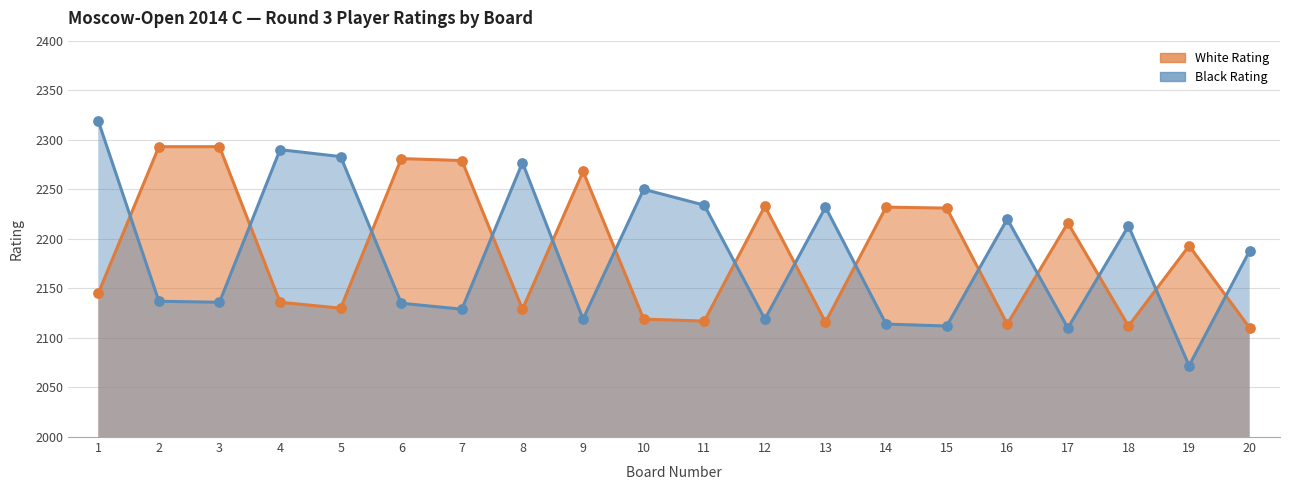

At how many categories does at least one series exceed 2268?

8